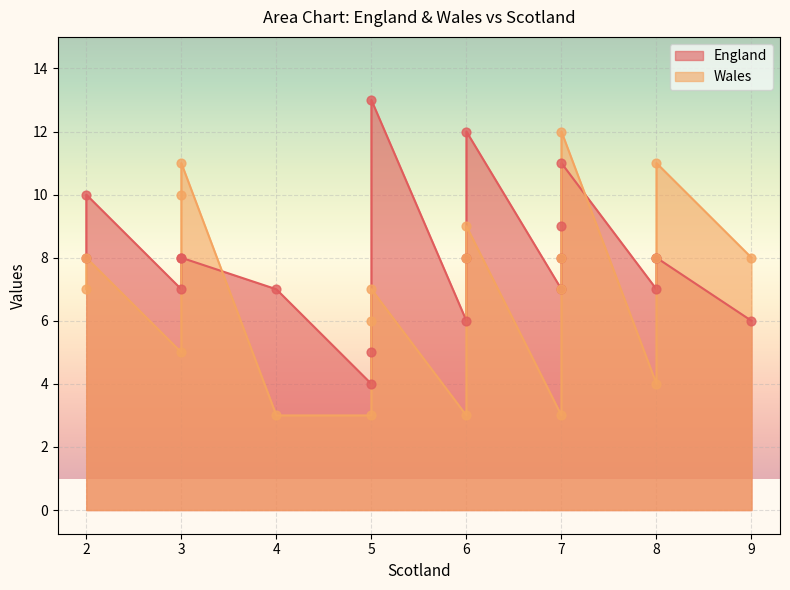

Is the value of England at 7 greater than the value of Wales at 5?

Yes